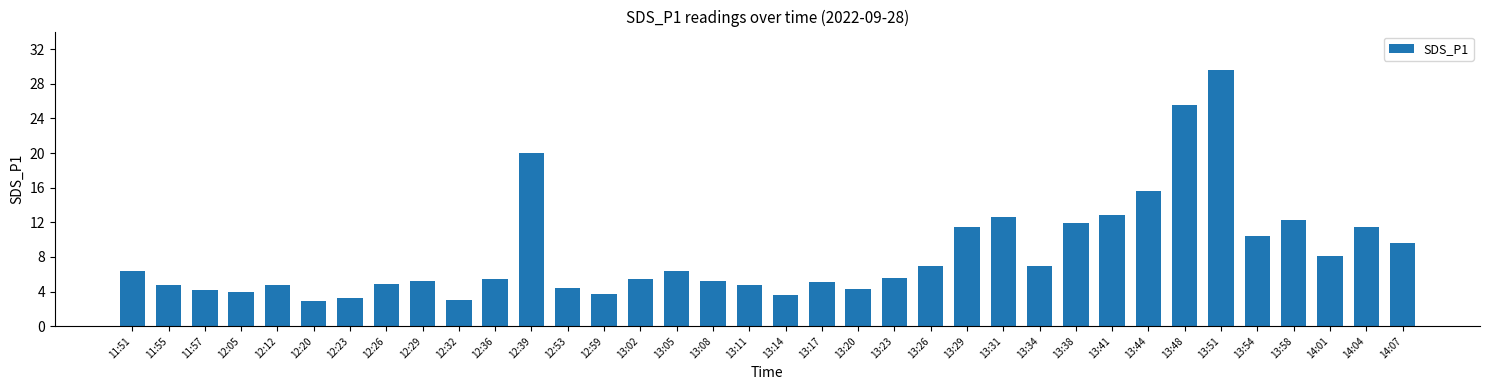

At which category does the chart reach its peak across all series?

13:51